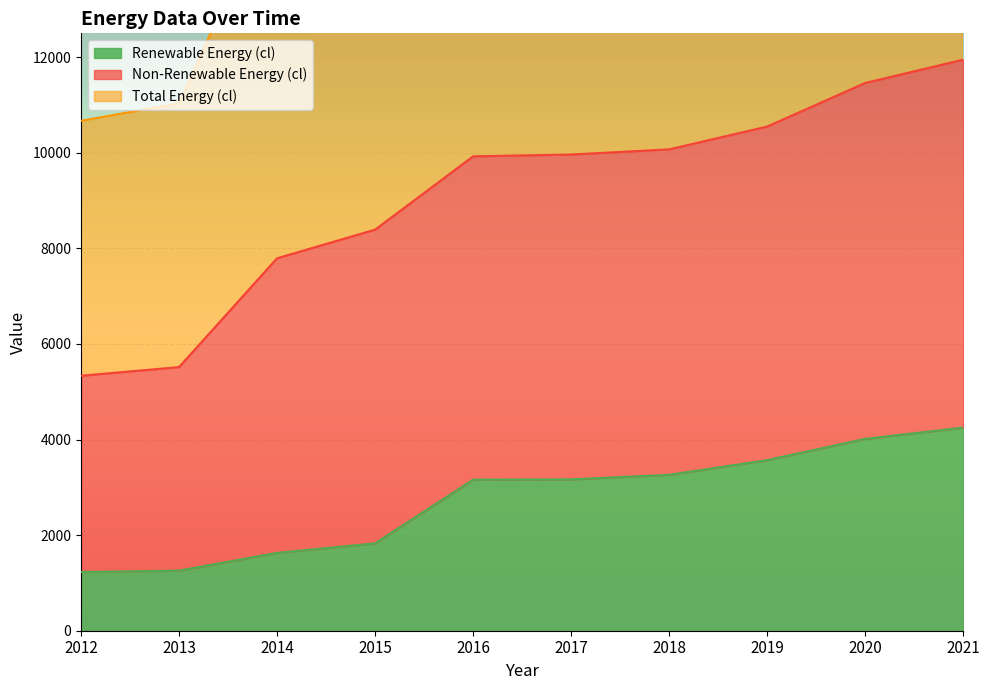

Which series has the largest range (max minus min)?

Total Energy (cl)